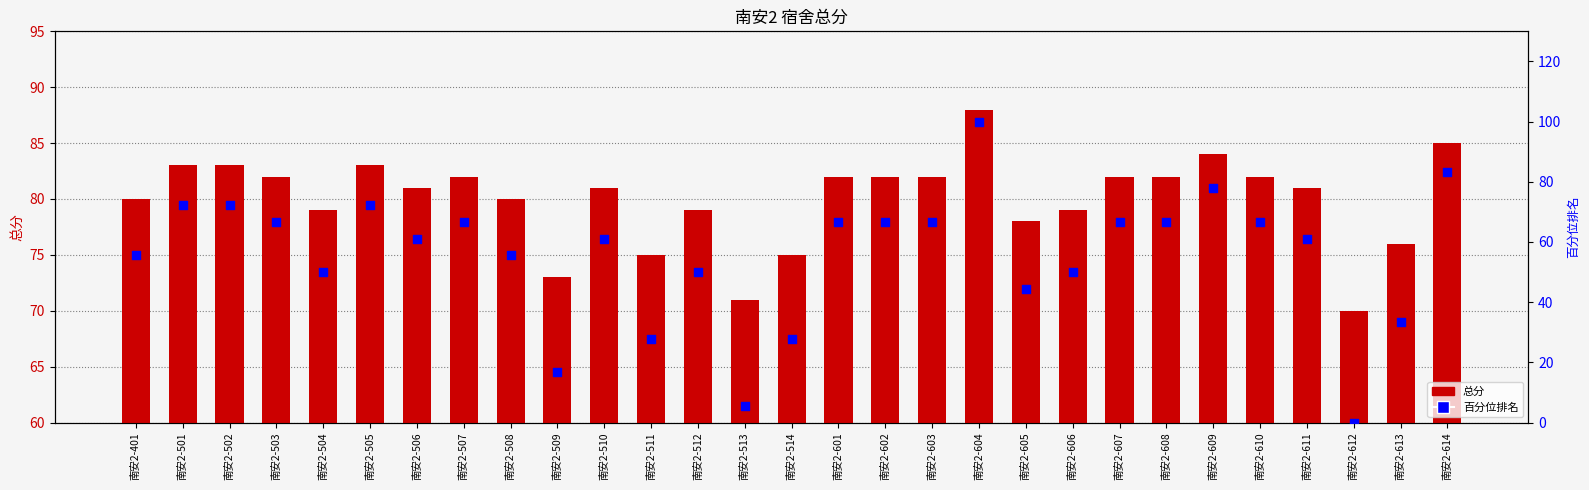

Which series has the largest total across all categories?

总分